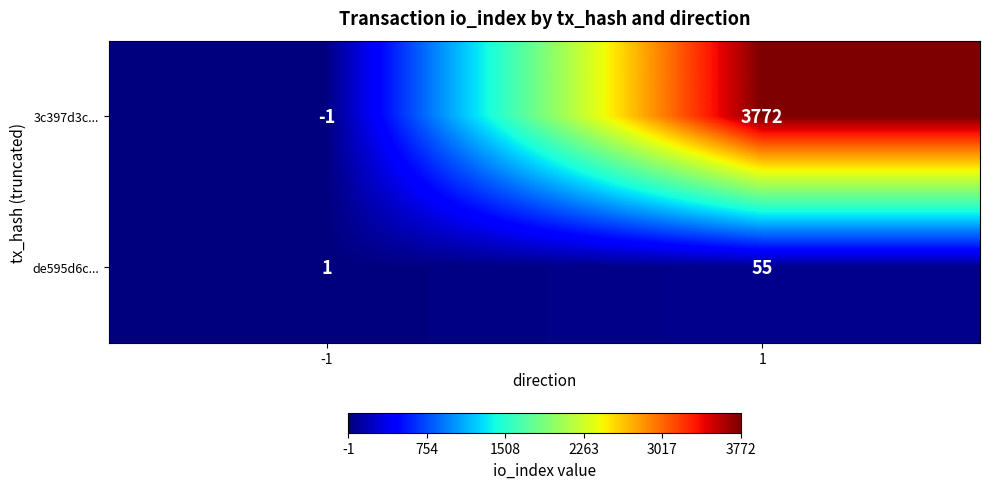

What is the maximum value for 3c397d3c...?

3772